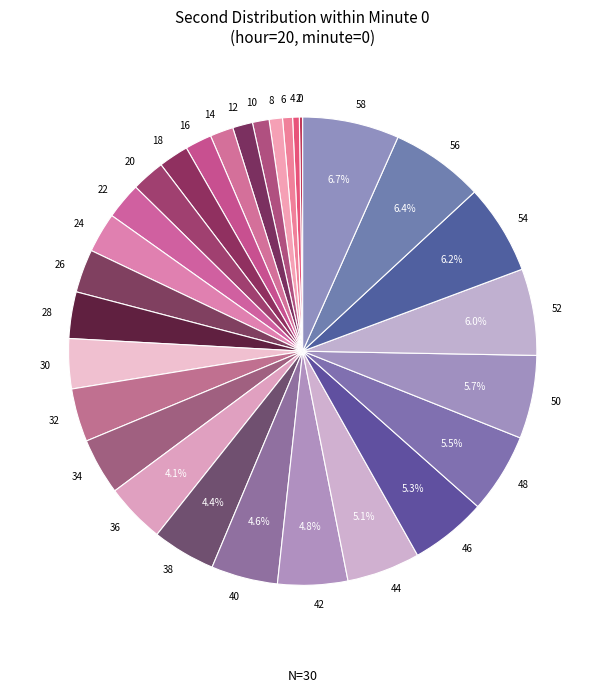

Does any single category account for the majority?

No